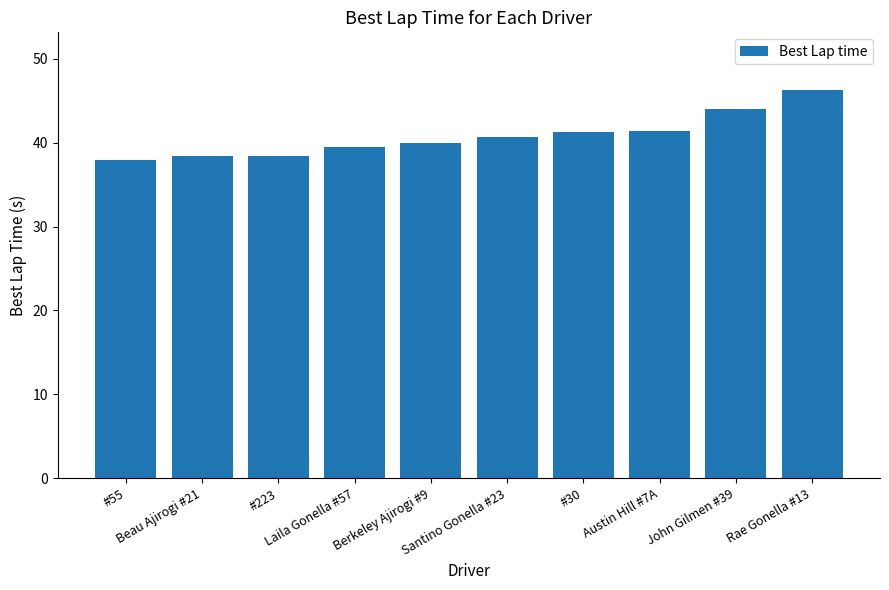

What is the value of the 6th bar from the left?

40.7